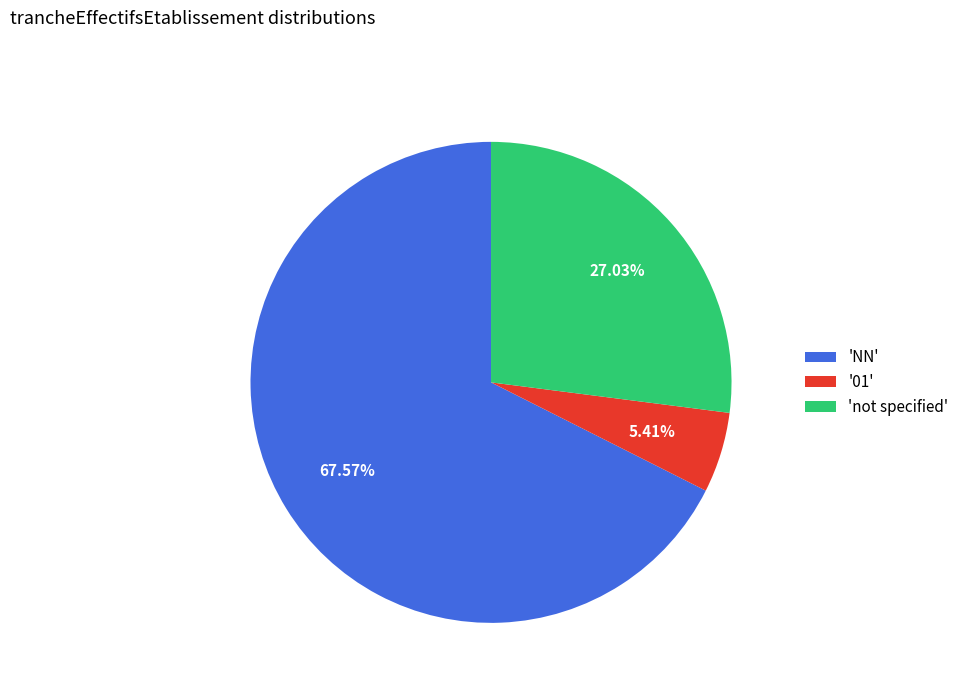

Count the number of slices in the pie.

3